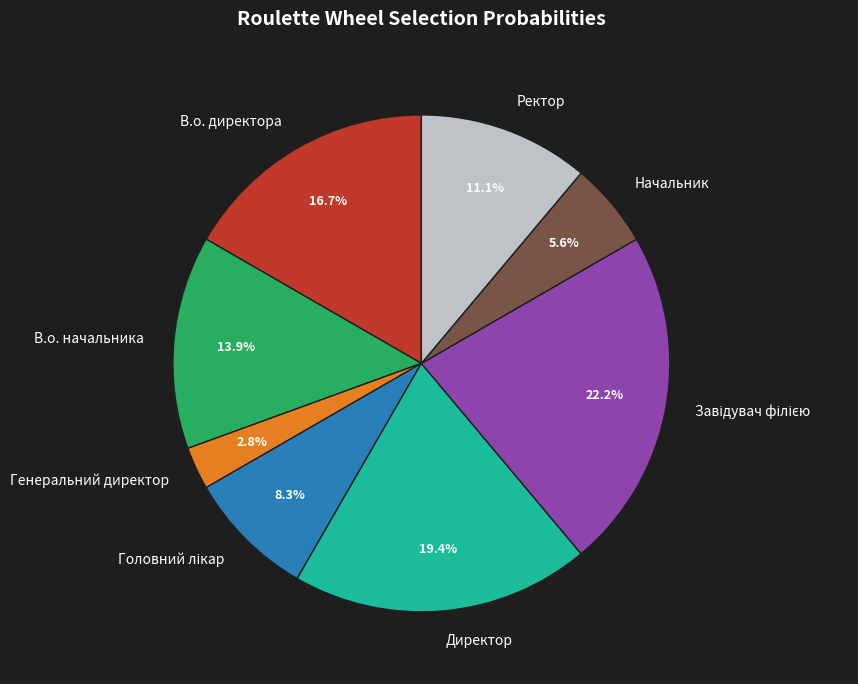

True or false: Генеральний директор accounts for 16% of the total.

False